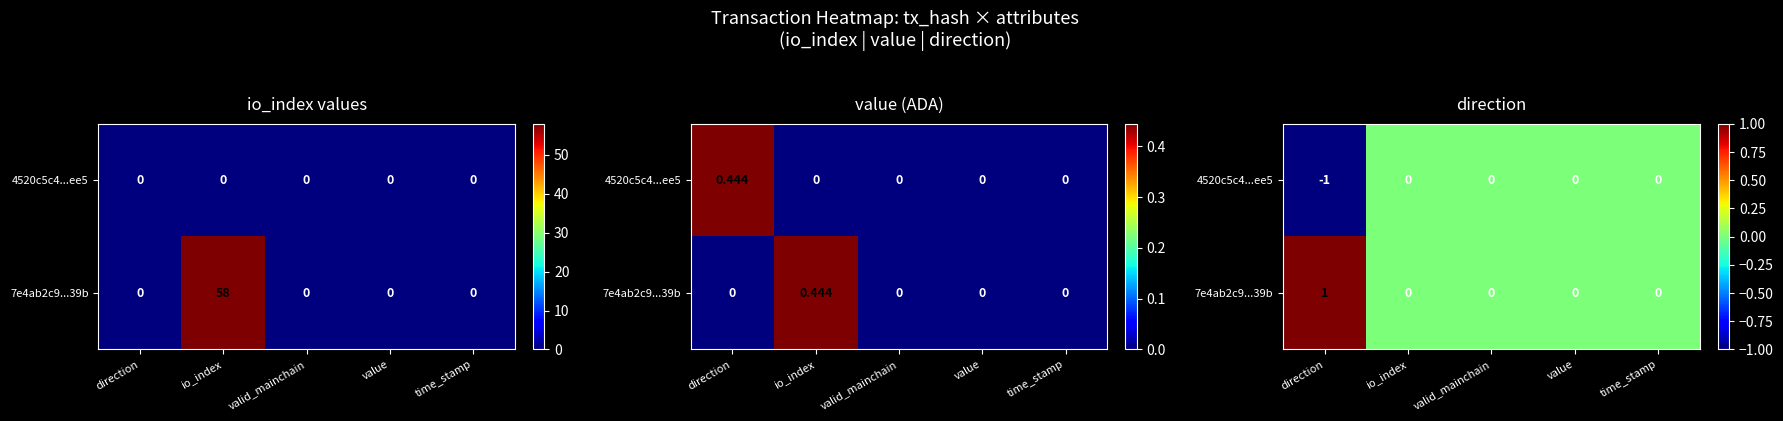

Rank the series by their average value, from lowest to highest.

4520c5c4...ee5, 7e4ab2c9...39b